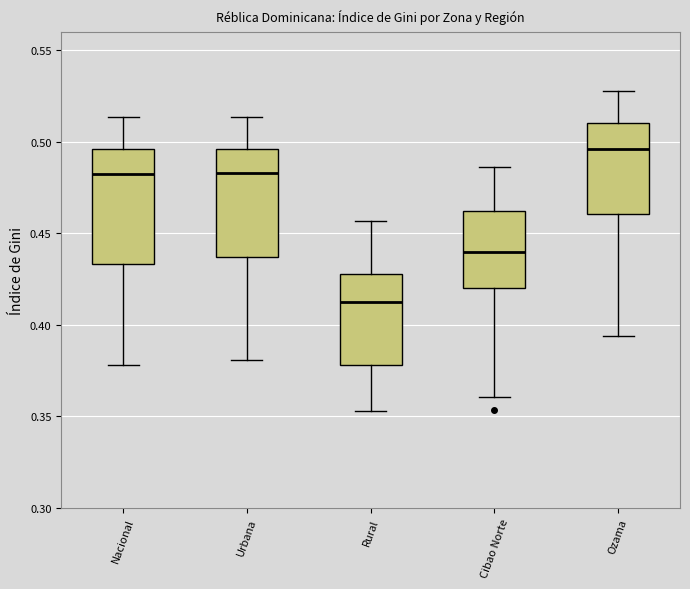

Reading left to right, transcribe this box plot: for each box, give where its median line is, the range the box spans, and where its two whiskers end, as read against the y-axis. The values are not printed on the chart, so give them approximately, as read against the axis.

Nacional: median 0.480, box 0.435 to 0.495, whiskers 0.380 to 0.515
Urbana: median 0.485, box 0.435 to 0.495, whiskers 0.380 to 0.515
Rural: median 0.415, box 0.380 to 0.430, whiskers 0.355 to 0.455
Cibao Norte: median 0.440, box 0.420 to 0.460, whiskers 0.360 to 0.485
Ozama: median 0.495, box 0.460 to 0.510, whiskers 0.395 to 0.530